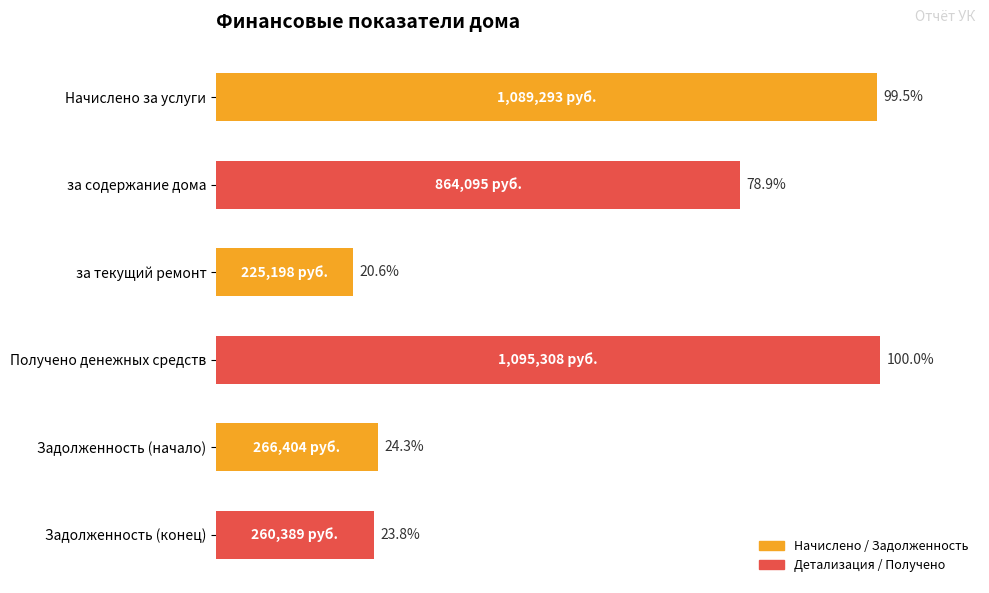

Which has a higher value, Задолженность (конец) or за текущий ремонт?

Задолженность (конец)